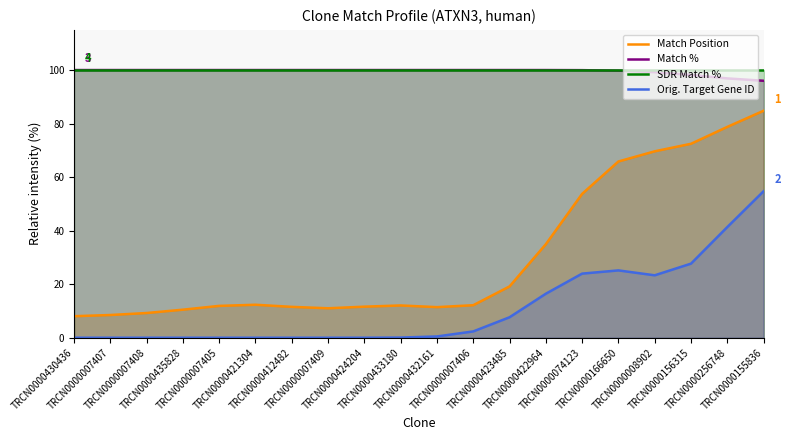

How many categories are shown in the chart?

20